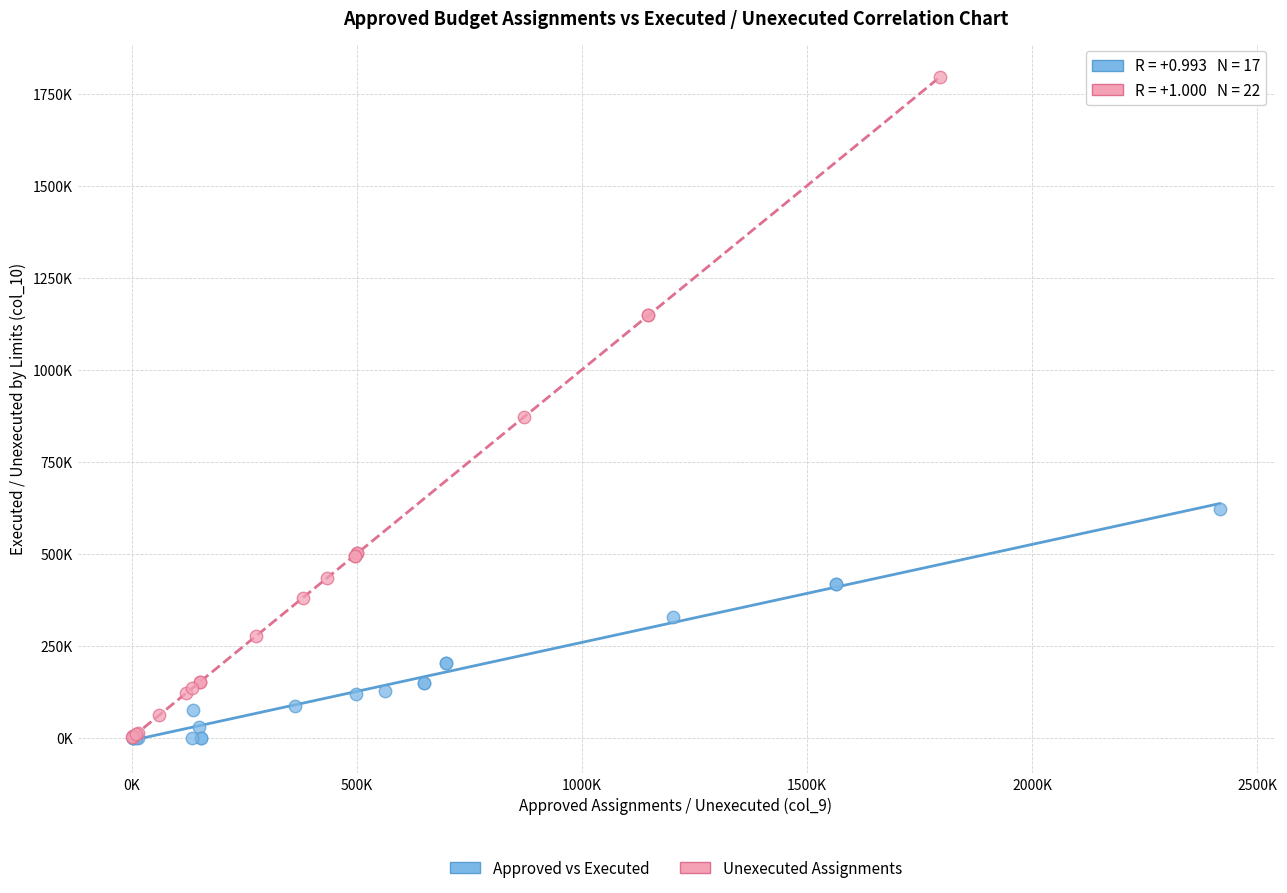

What are all the series names shown in the legend?

Approved vs Executed, Unexecuted Assignments